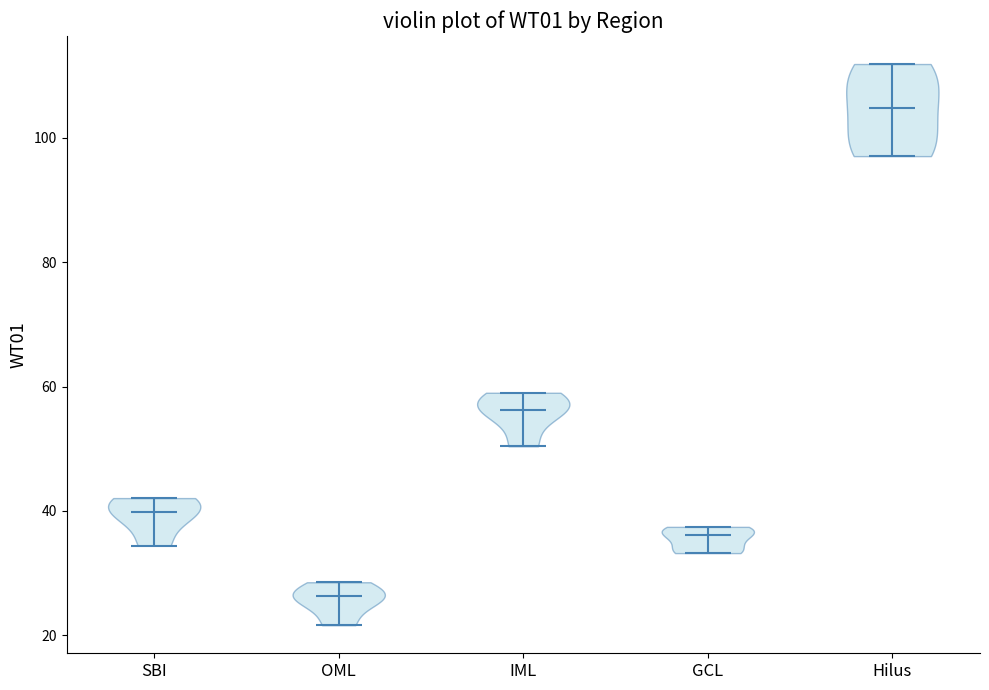

What is the highest point the violin for OML reaches on the y-axis? The values are not printed on the chart, so give them approximately, as read against the axis.

28